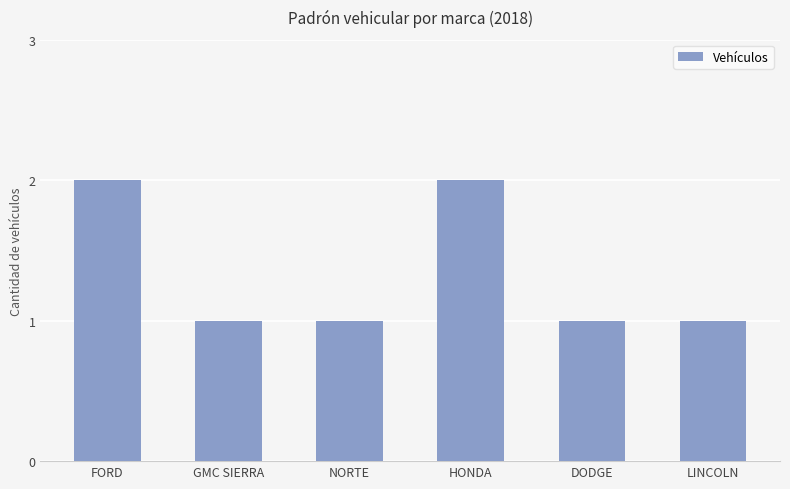

What is the sum of the values at LINCOLN and FORD?

3